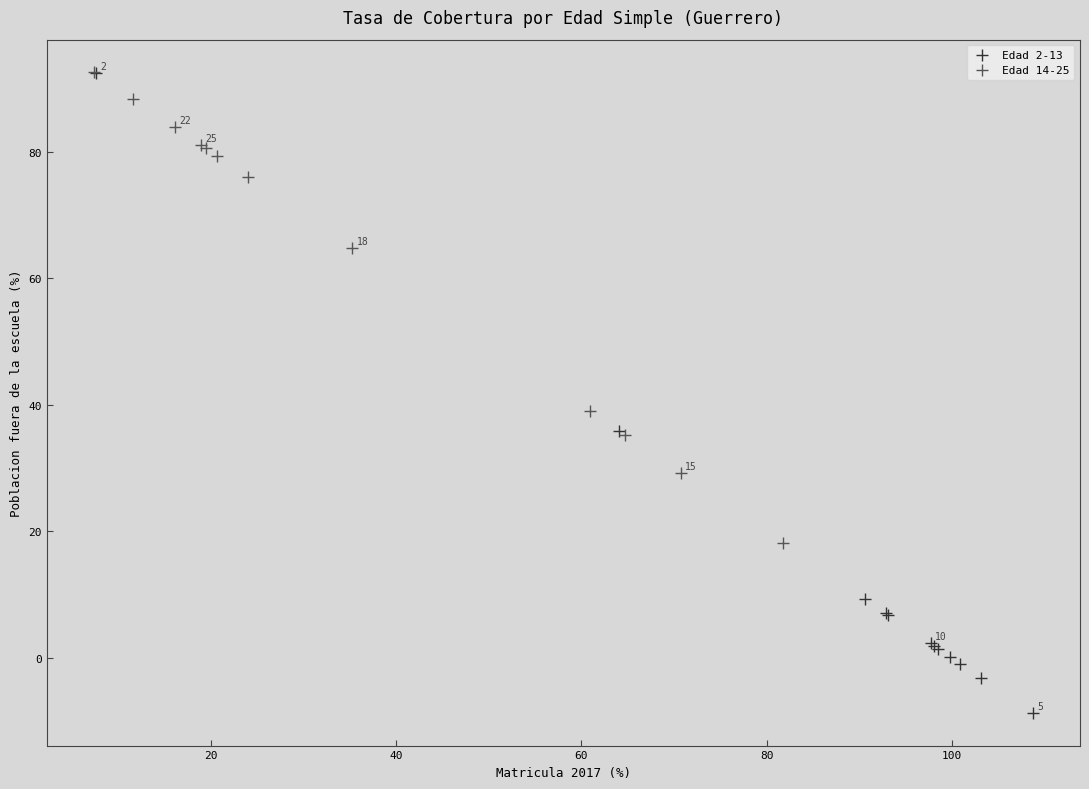

What are all the series names shown in the legend?

Edad 2-13, Edad 14-25